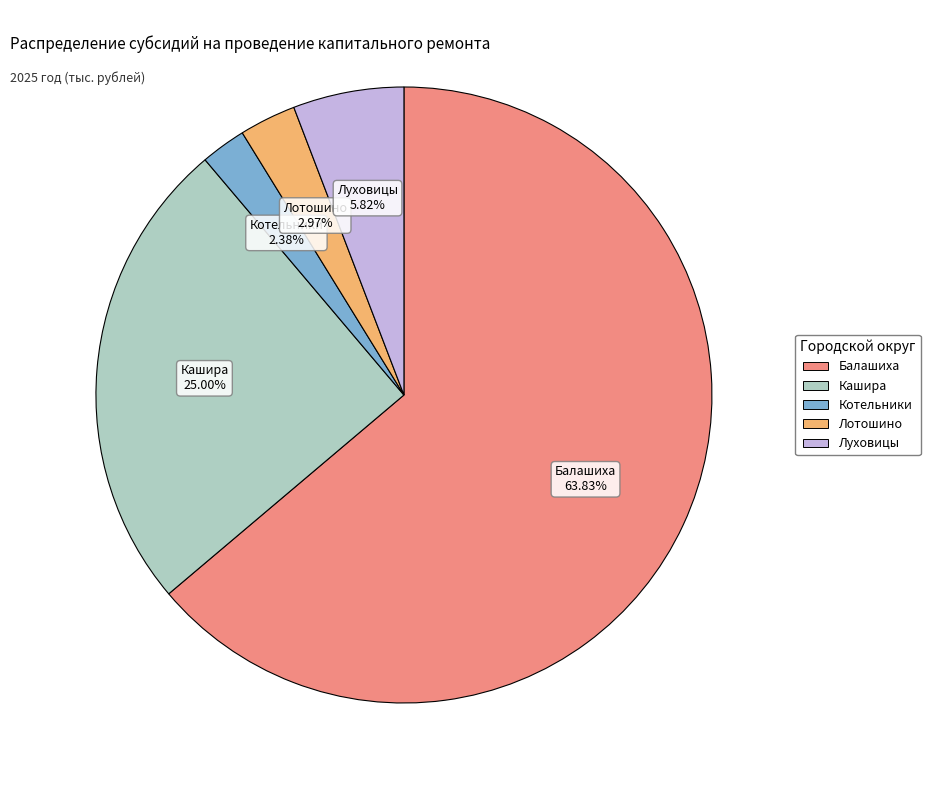

Is it true that Кашира is 25% of the pie?

True